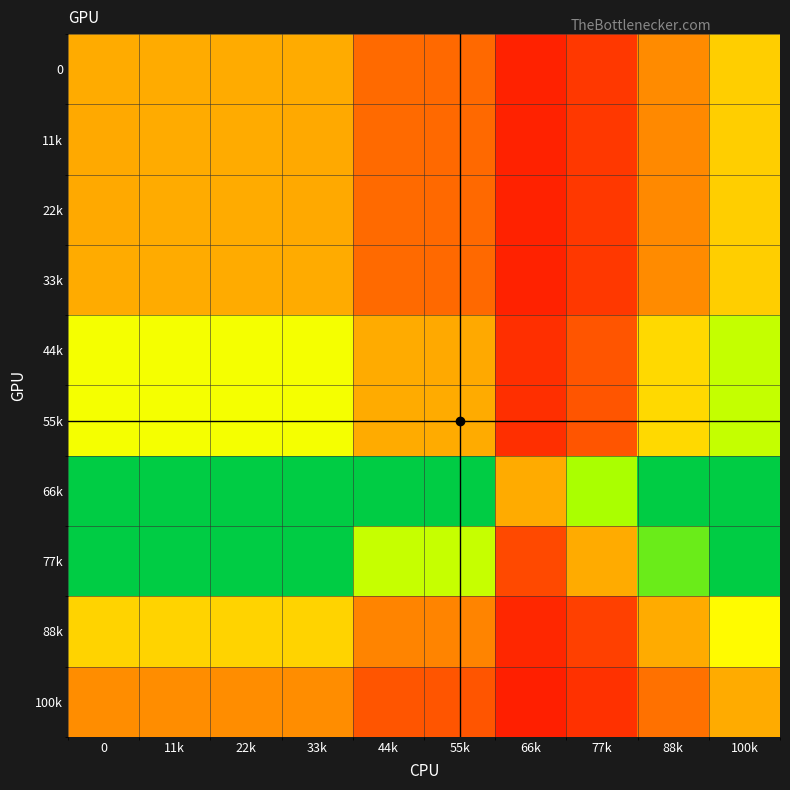

Which series has the largest range (max minus min)?

77k